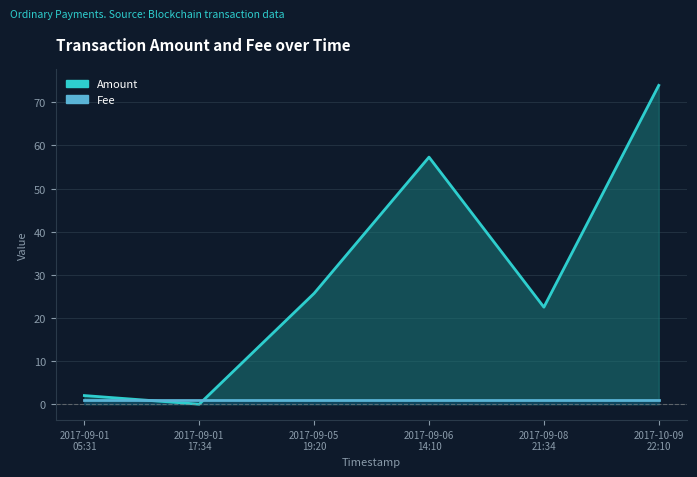

What is the change in value from 2017-09-05
19:20 to 2017-09-06
14:10?

+31.6